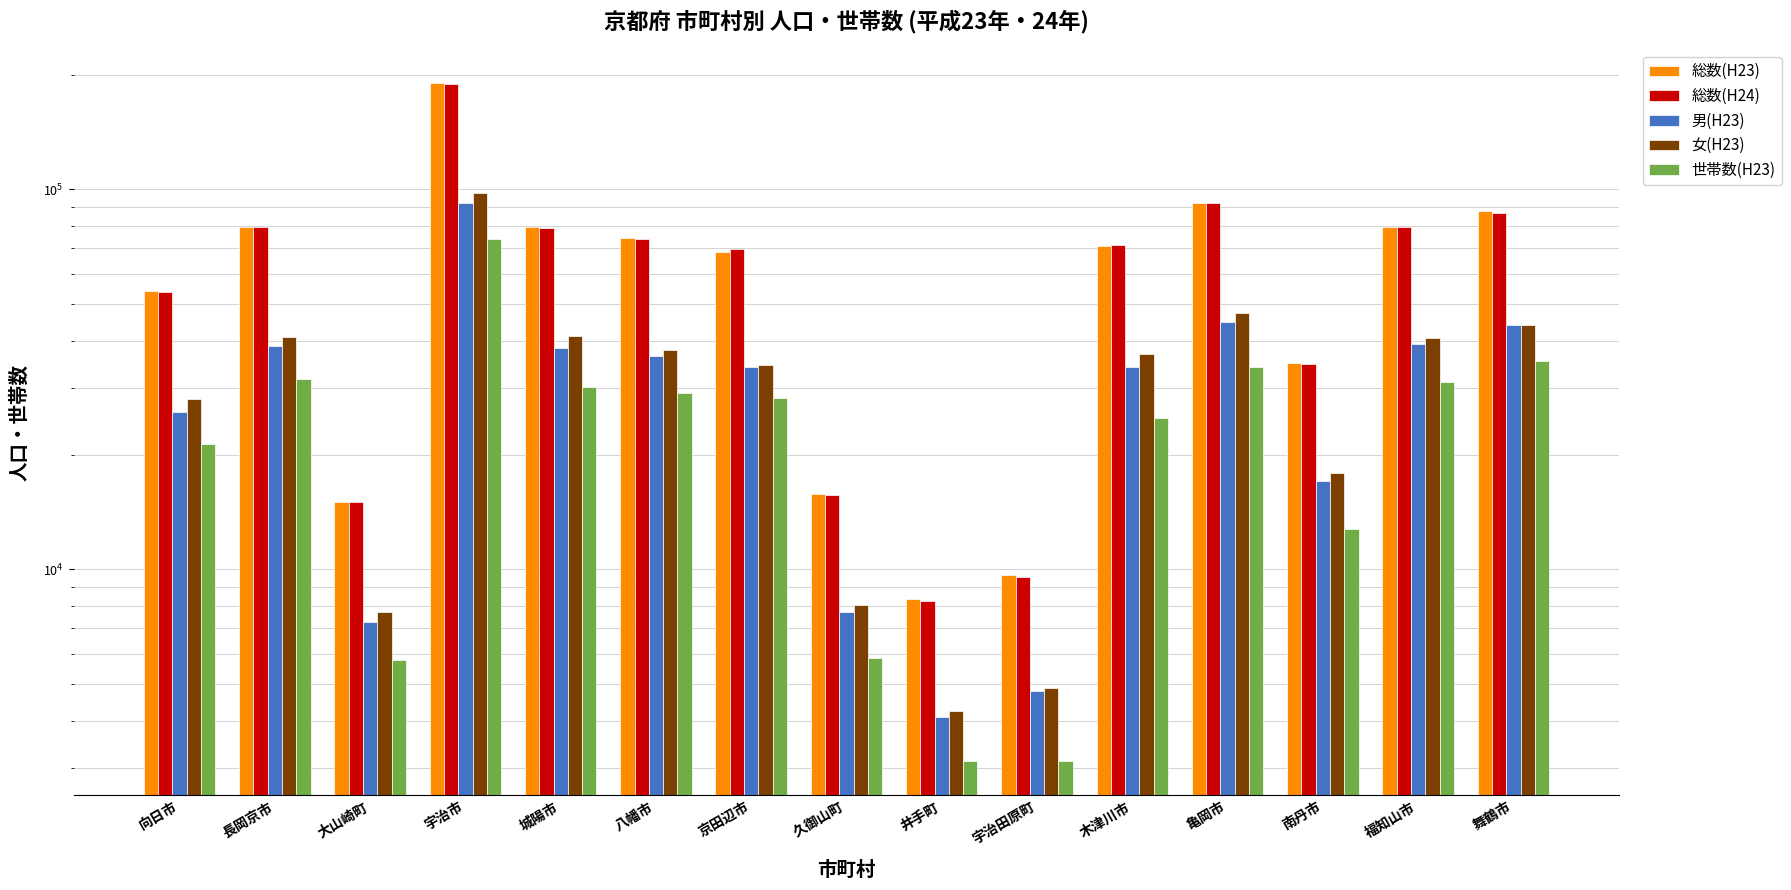

The 総数(H23) series shows 40615 at 宇治市. True or false?

False